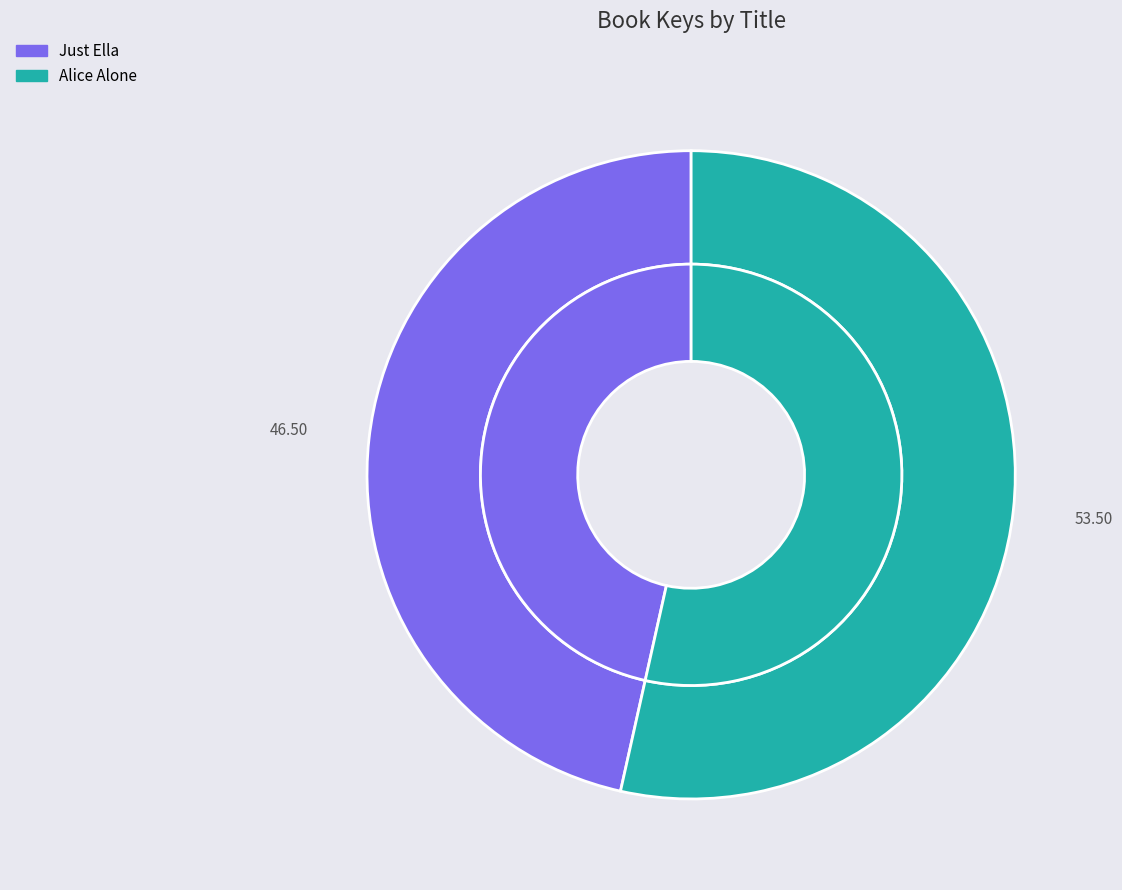

True or false: Alice Alone accounts for 53% of the total.

True